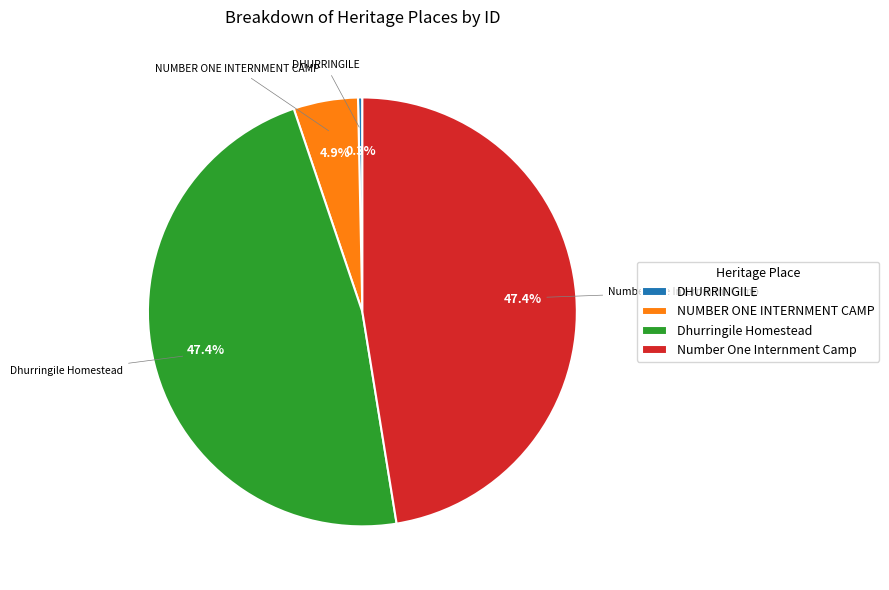

Is it true that DHURRINGILE is 7% of the pie?

False